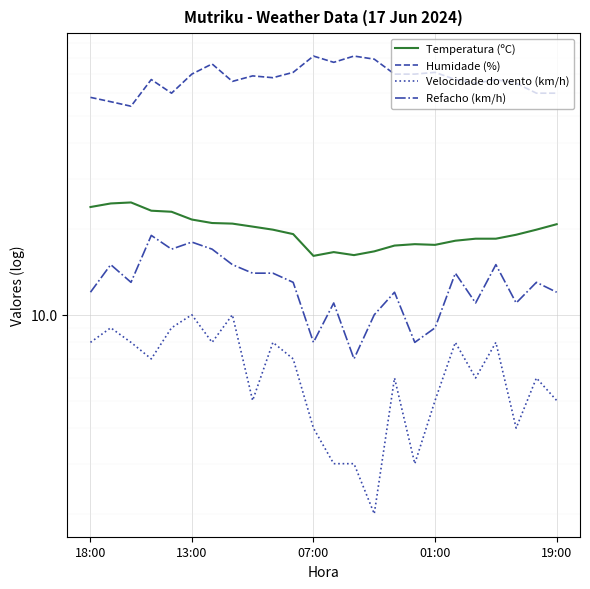

Is this an area chart (filled region under the line)?

No